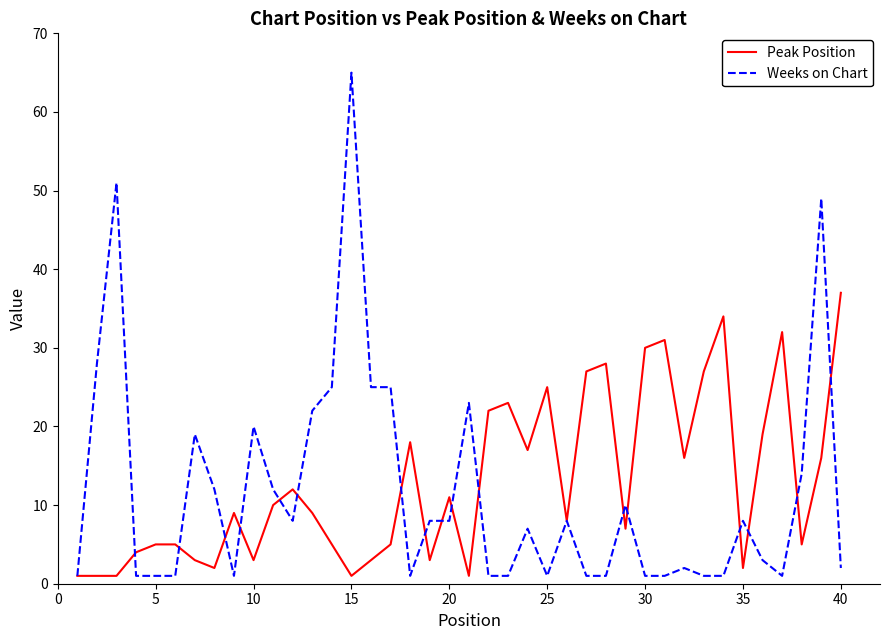

Rank the series by their average value, from highest to lowest.

Peak Position, Weeks on Chart